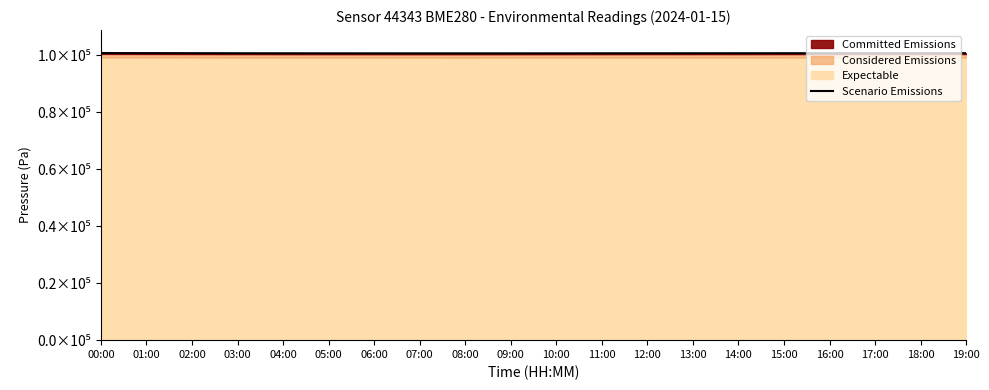

Which category has the highest value across all series?

00:00